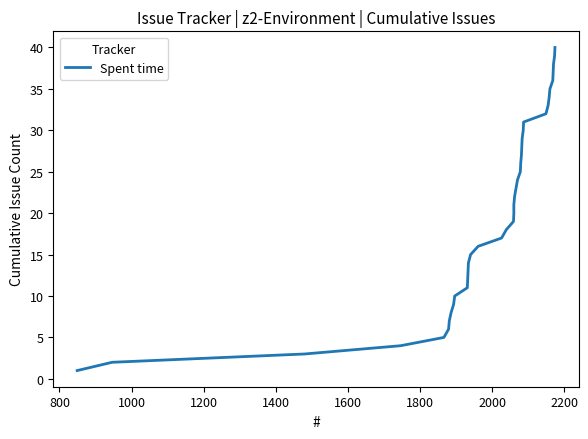

What is the smallest value displayed?

1